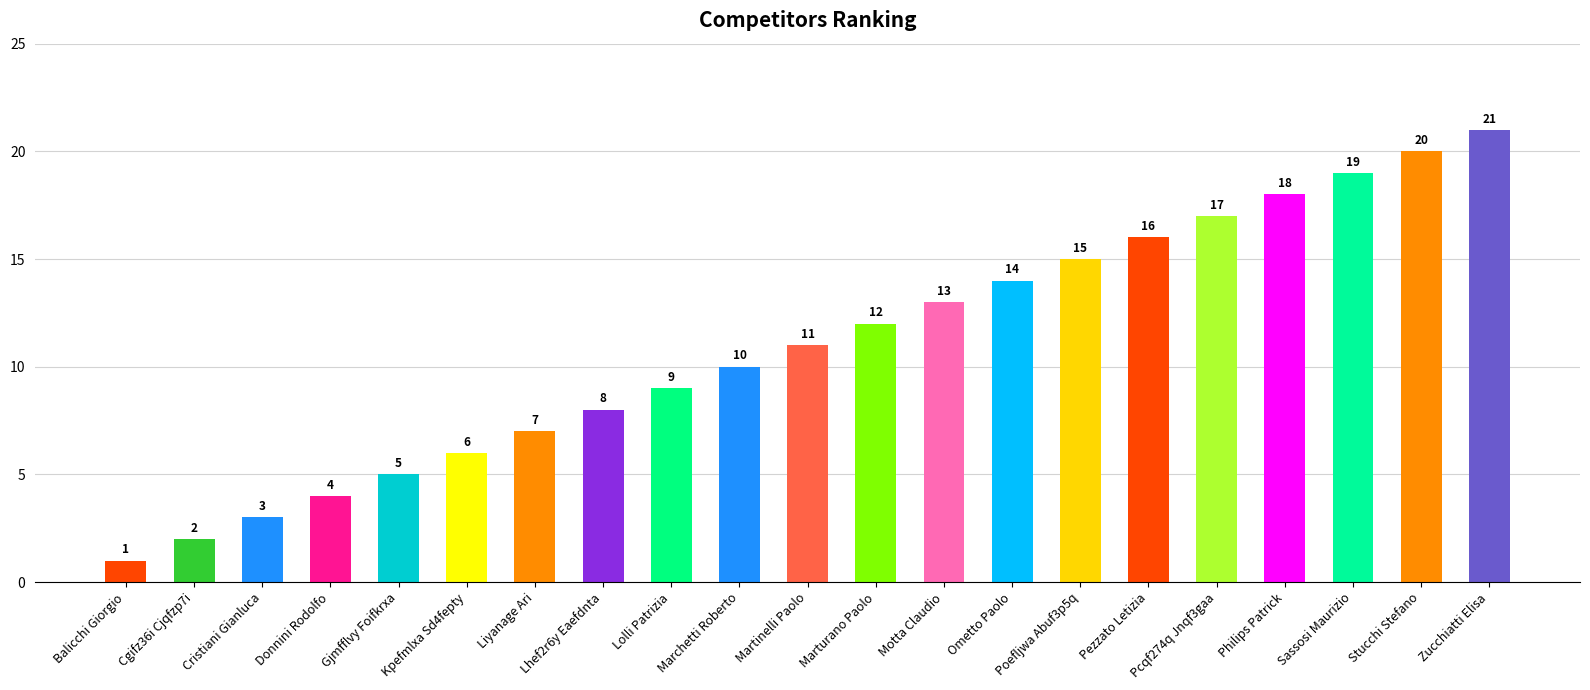

What is the difference between the maximum and second lowest values?

19